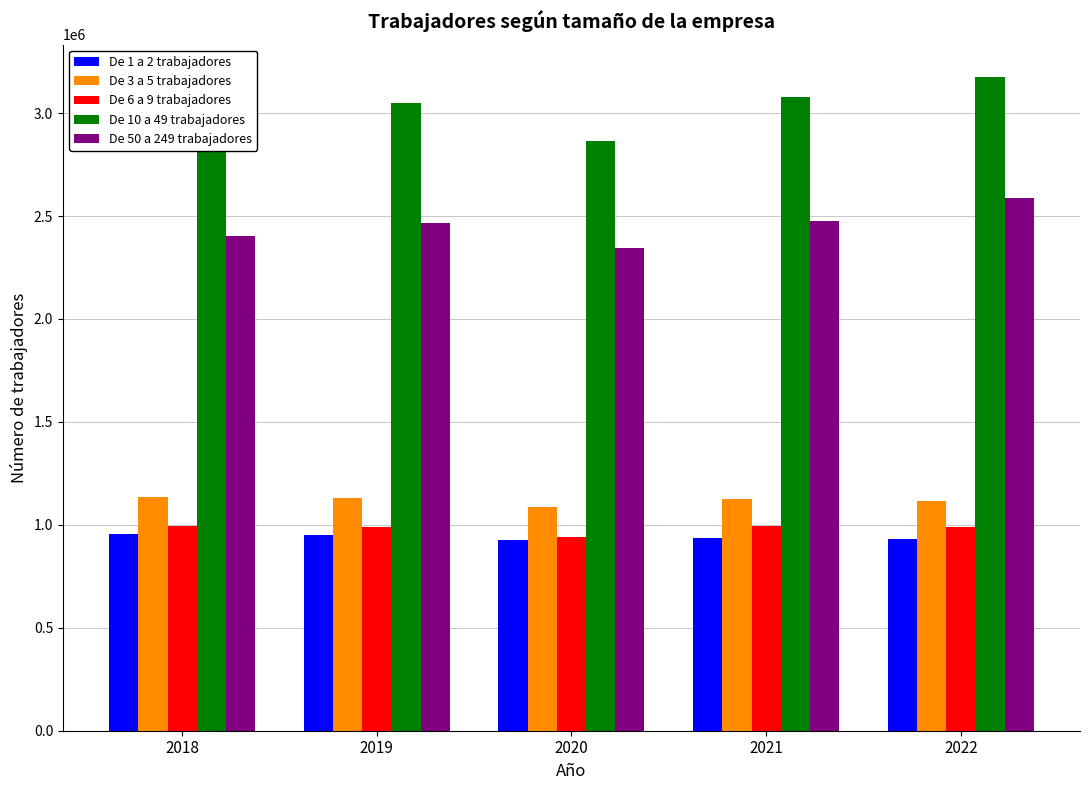

Which series has the widest spread of values?

De 10 a 49 trabajadores